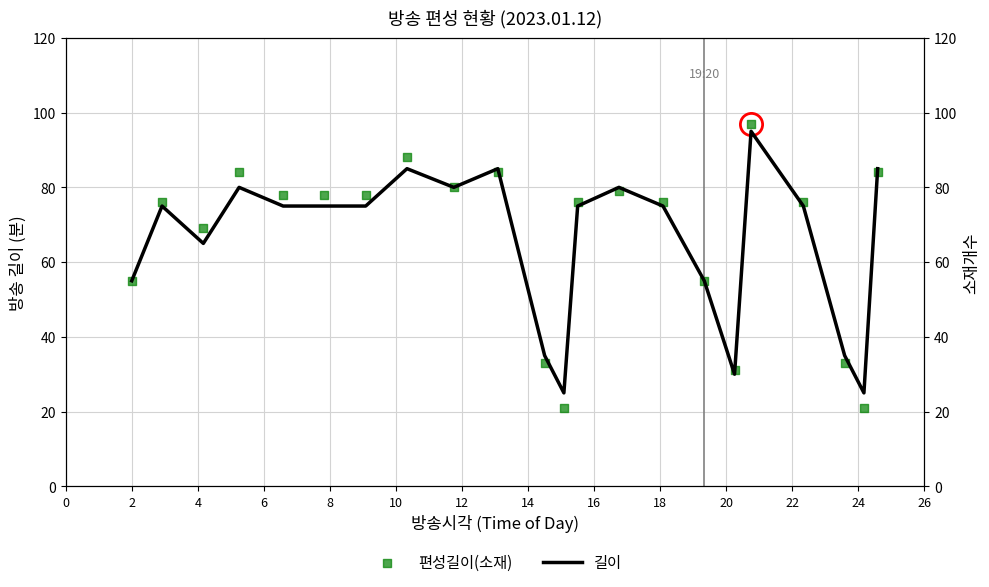

Which series has the largest Y range (max minus min)?

편성길이(소재)